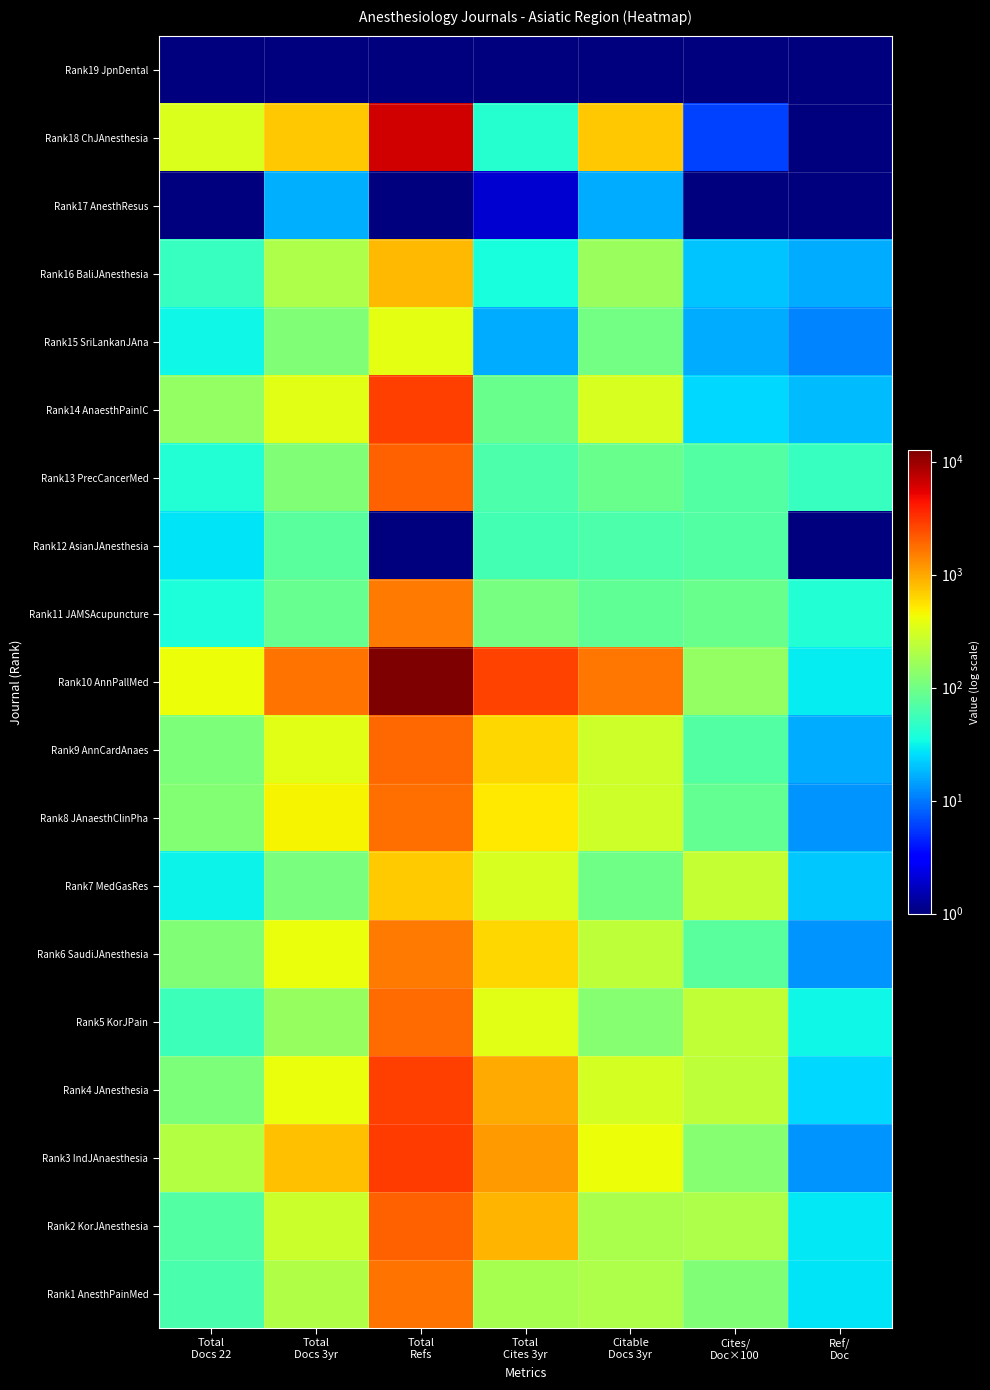

What is the total value across all series at Total
Docs 3yr?

6572.0